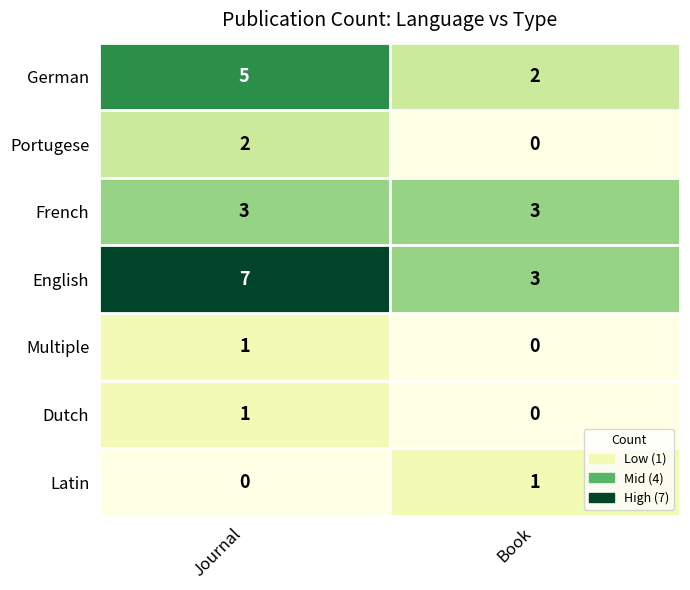

At which category is the sum across all series the highest?

Journal